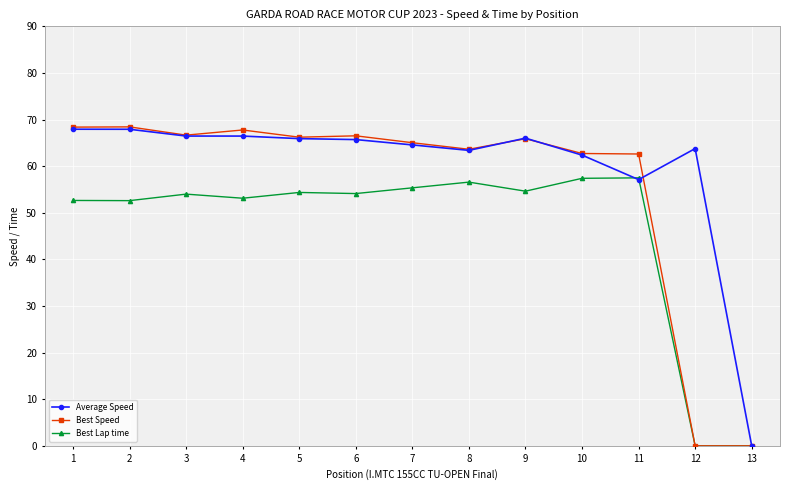

Which series has the largest total across all categories?

Average Speed